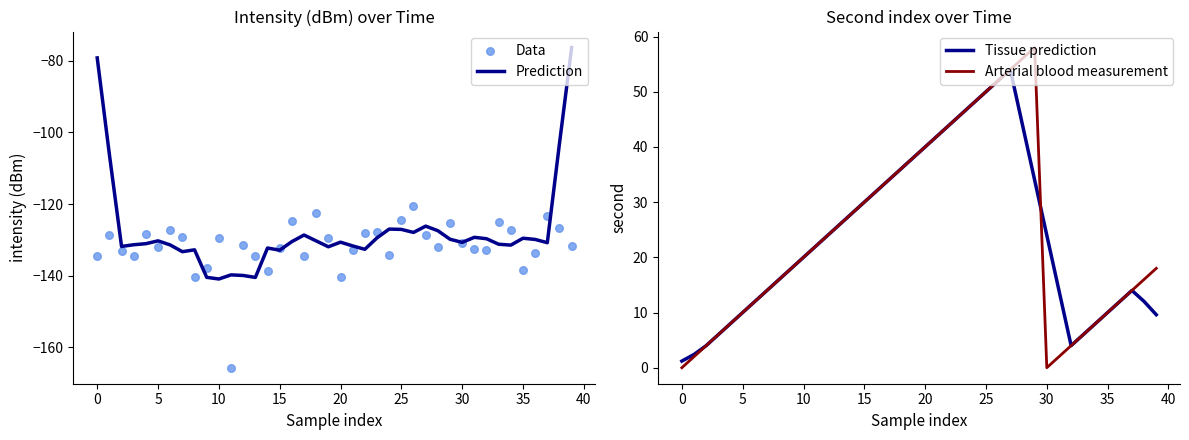

What are all the series names shown in the legend?

Prediction, Data, Tissue prediction, Arterial blood measurement